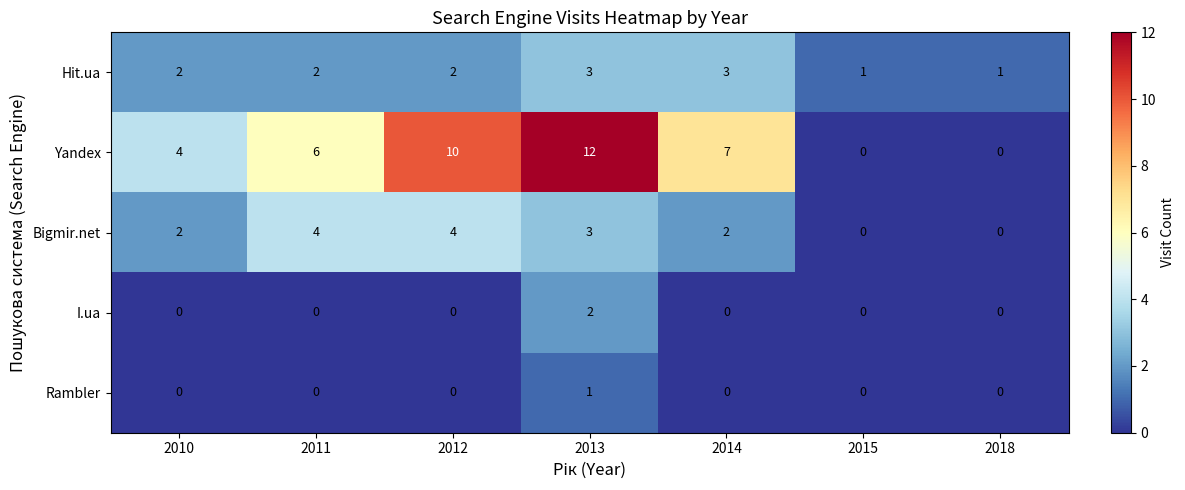

Which series changed the most between 2011 and 2012?

Yandex